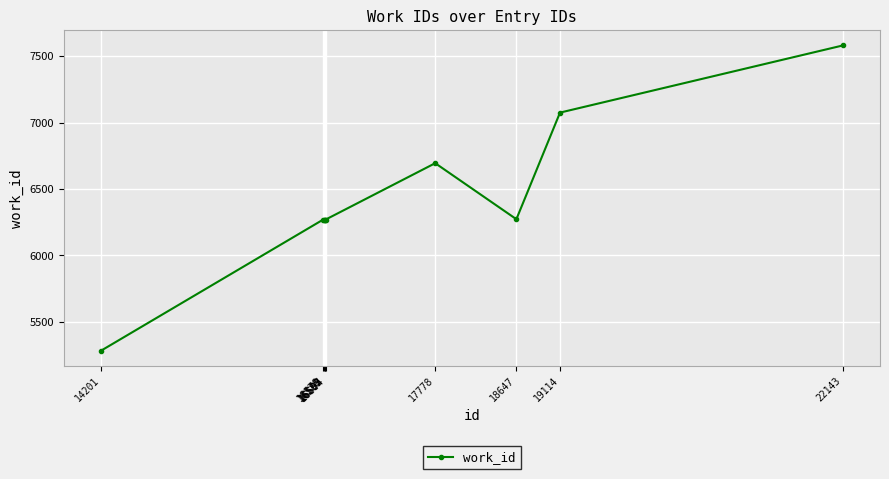

What is the sum of all values?

64259